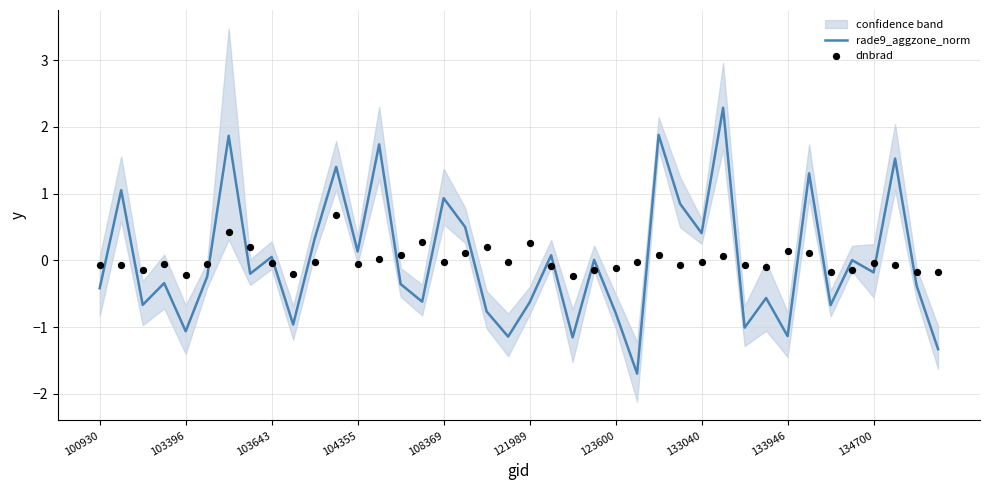

Which series has the widest spread of Y values?

rade9_aggzone_norm